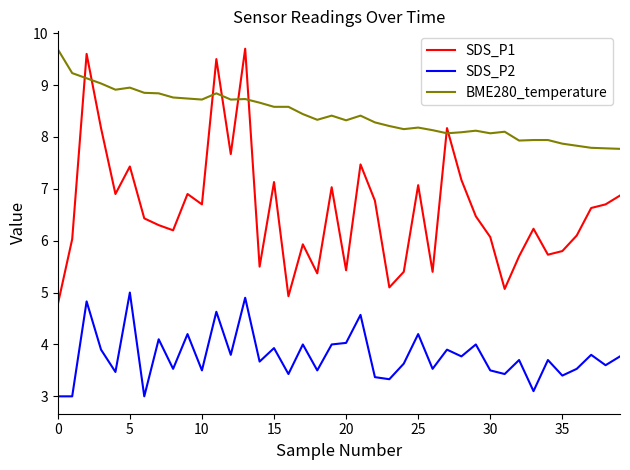

How many lines are shown in the chart?

3